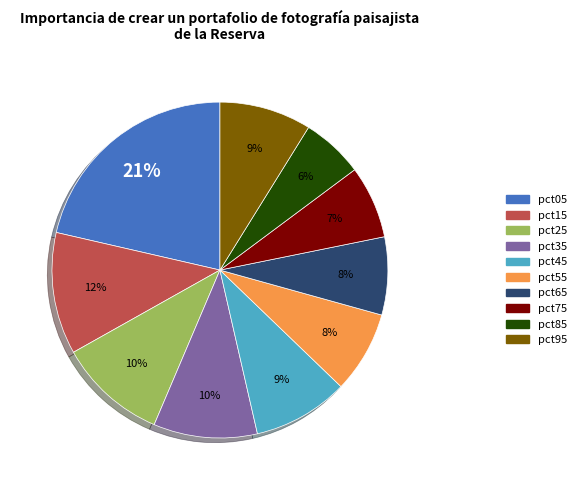

The pct55 slice represents 18% of the pie. True or false?

False